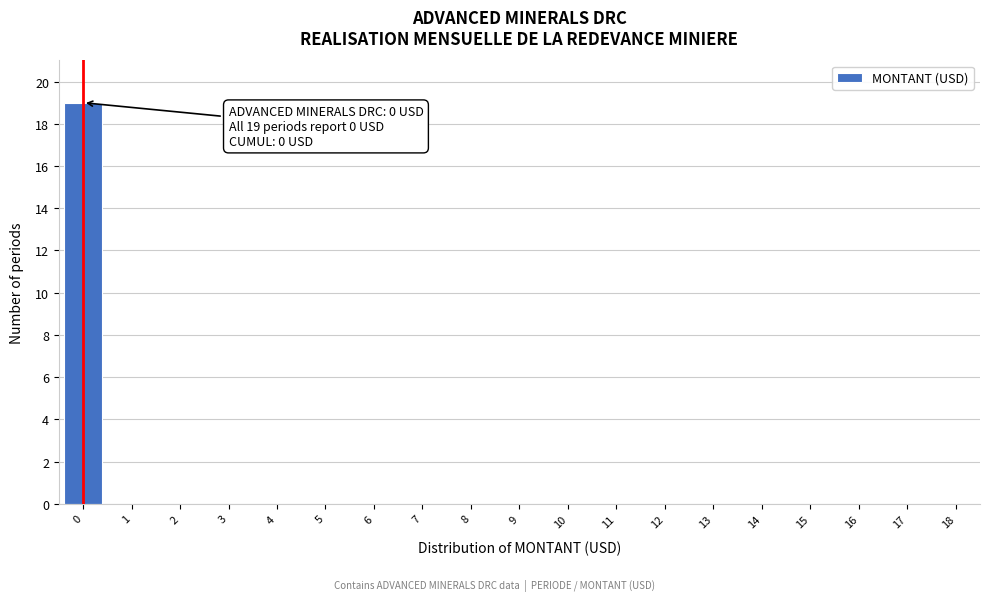

Reading left to right, what are all the values shown in this chart?

0=19	1=0	2=0	3=0	4=0	5=0	6=0	7=0	8=0	9=0	10=0	11=0	12=0	13=0	14=0	15=0	16=0	17=0	18=0